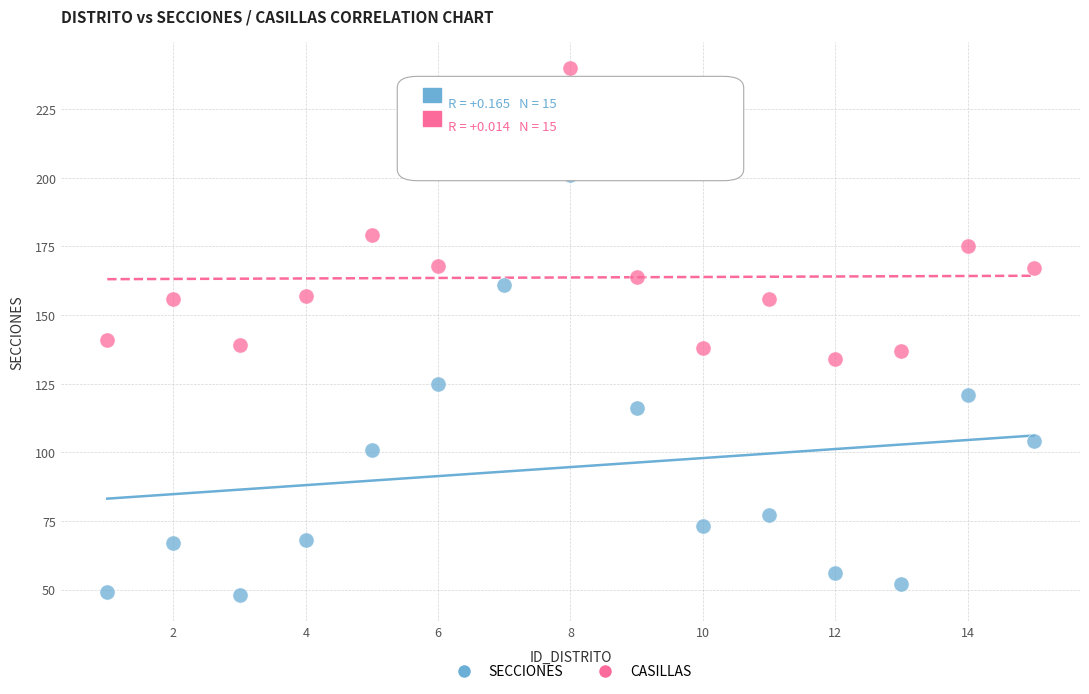

Which series has the widest spread of Y values?

SECCIONES